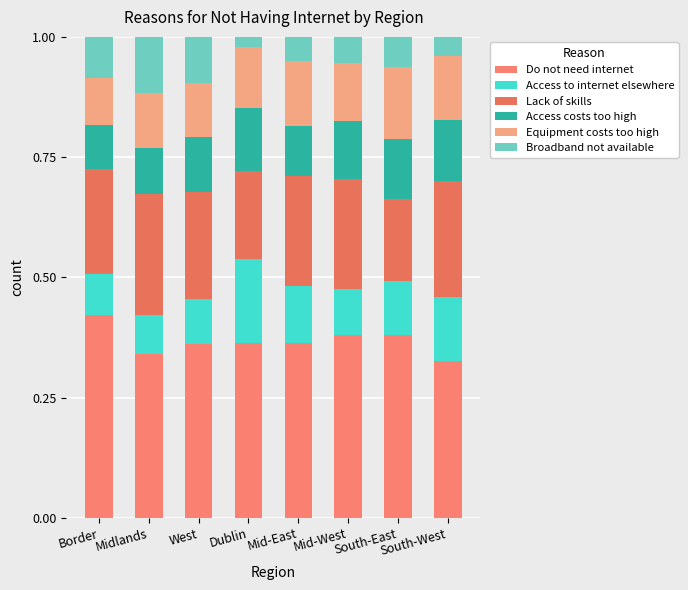

Which series has the largest total across all categories?

Do not need internet